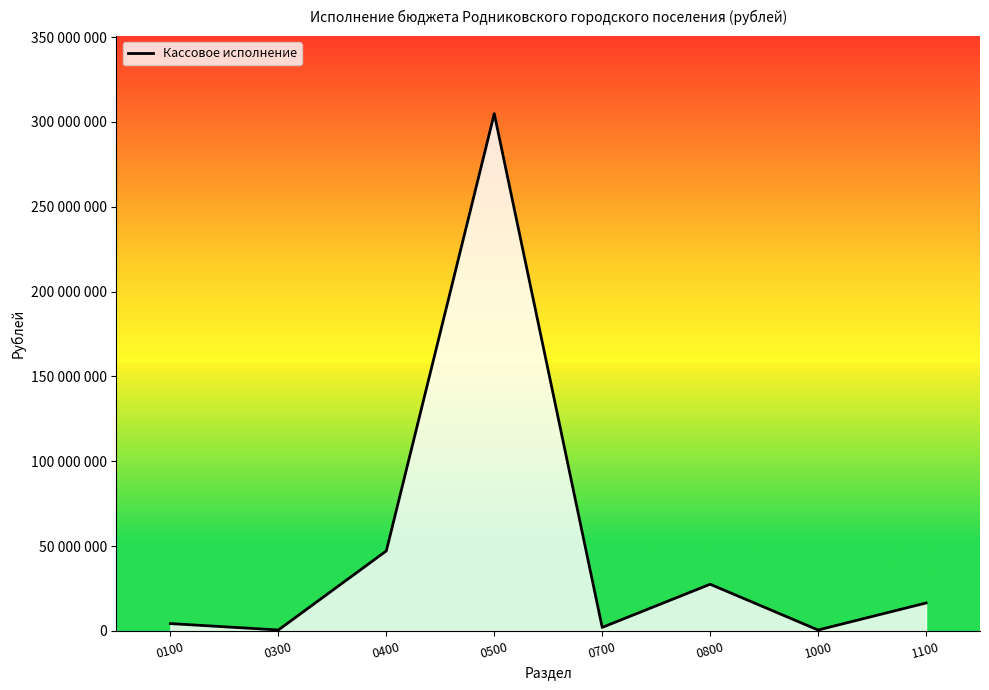

What is the change in value from 0100 to 0400?

+42840409.4